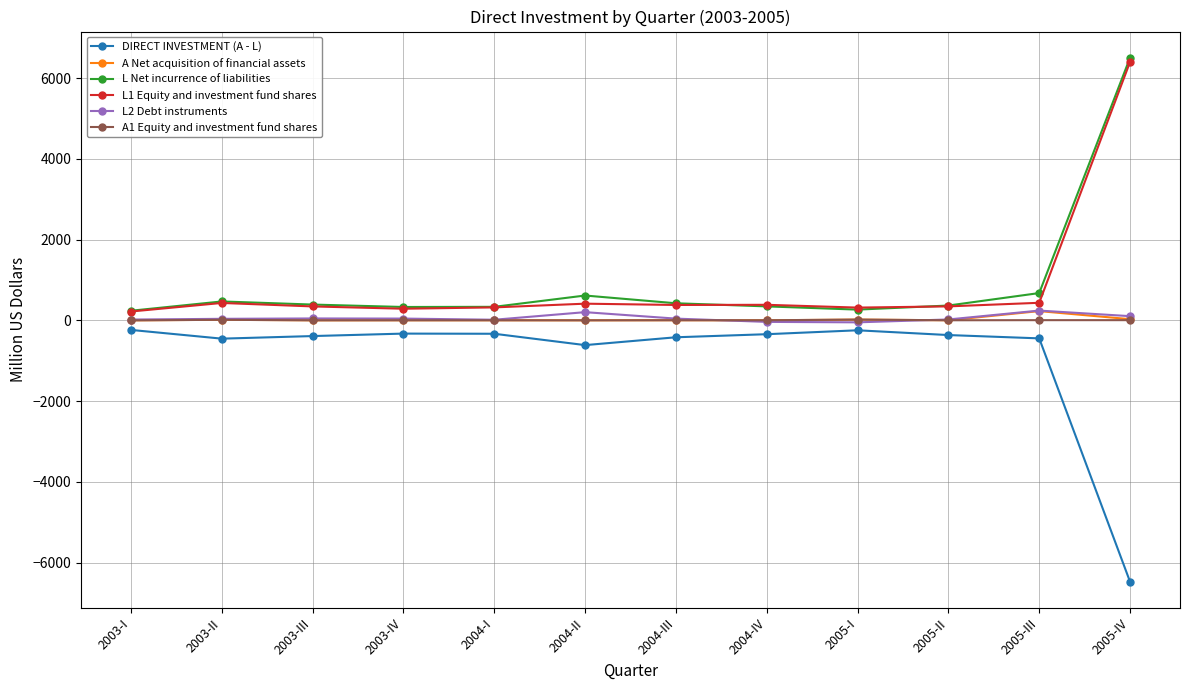

How many data points does each series have?

12